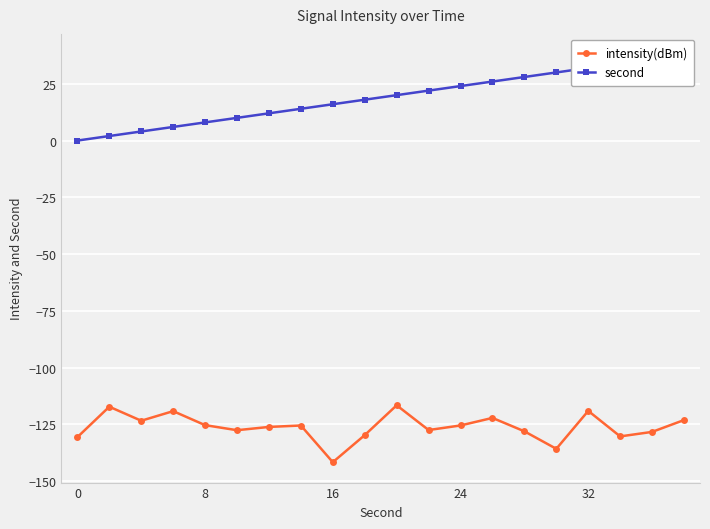

Which series has the largest range (max minus min)?

second